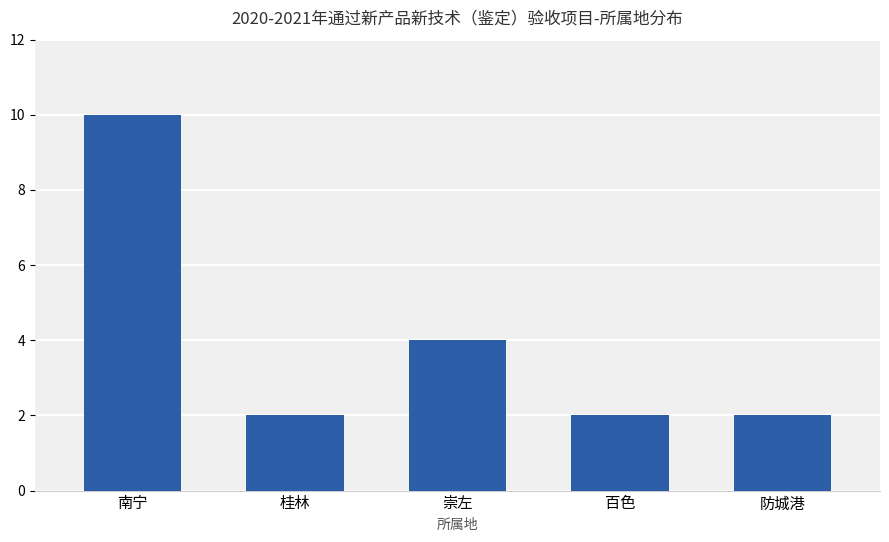

Which has a higher value, 百色 or 崇左?

崇左